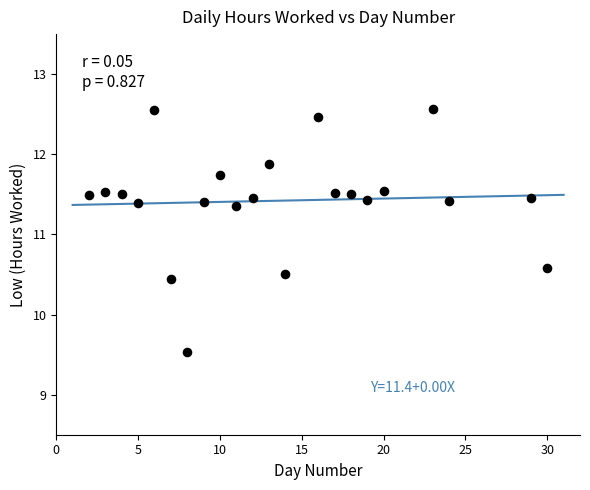

What is the range of Y values (max minus min)?

3.0